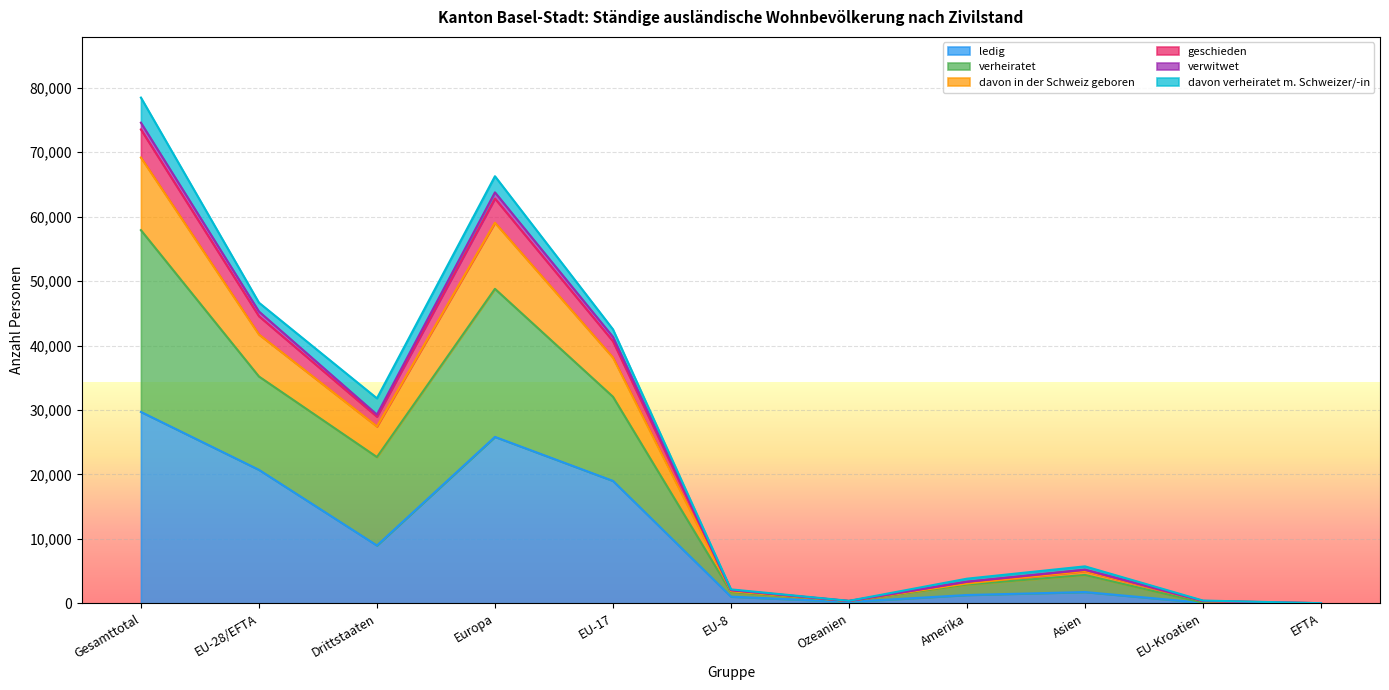

What is the label of the 8th point from the left?

Amerika